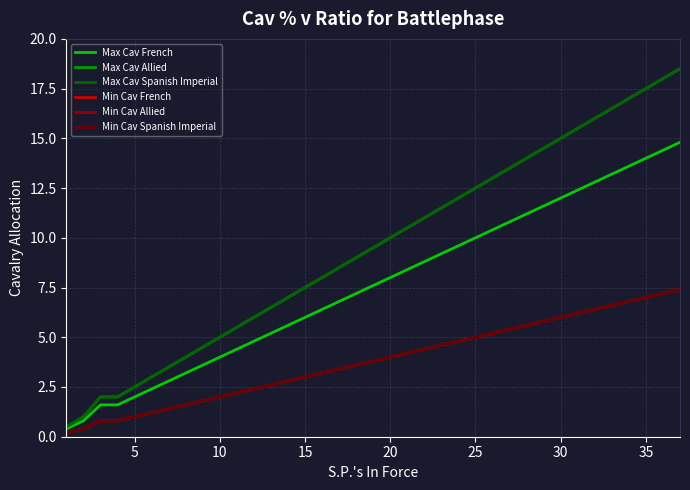

Reading left to right, transcribe all the data shown in this chart.

Max Cav French: 0.4	0.8	1.6	1.6	2.0	2.4	2.8	3.2	3.6	4.0	4.4	4.8	5.2	5.6	6.0	6.4	6.8	7.2	7.6	8.0	8.4	8.8	9.2	9.6	10.0	10.4	10.8	11.2	11.6	12.0	12.4	12.8	13.2	13.6	14.0	14.4	14.8
Max Cav Allied: 0.5	1.0	2.0	2.0	2.5	3.0	3.5	4.0	4.5	5.0	5.5	6.0	6.5	7.0	7.5	8.0	8.5	9.0	9.5	10.0	10.5	11.0	11.5	12.0	12.5	13.0	13.5	14.0	14.5	15.0	15.5	16.0	16.5	17.0	17.5	18.0	18.5
Max Cav Spanish Imperial: 0.5	1.0	2.0	2.0	2.5	3.0	3.5	4.0	4.5	5.0	5.5	6.0	6.5	7.0	7.5	8.0	8.5	9.0	9.5	10.0	10.5	11.0	11.5	12.0	12.5	13.0	13.5	14.0	14.5	15.0	15.5	16.0	16.5	17.0	17.5	18.0	18.5
Min Cav French: 0.2	0.4	0.8	0.8	1.0	1.2	1.4	1.6	1.8	2.0	2.2	2.4	2.6	2.8	3.0	3.2	3.4	3.6	3.8	4.0	4.2	4.4	4.6	4.8	5.0	5.2	5.4	5.6	5.8	6.0	6.2	6.4	6.6	6.8	7.0	7.2	7.4
Min Cav Allied: 0.2	0.4	0.8	0.8	1.0	1.2	1.4	1.6	1.8	2.0	2.2	2.4	2.6	2.8	3.0	3.2	3.4	3.6	3.8	4.0	4.2	4.4	4.6	4.8	5.0	5.2	5.4	5.6	5.8	6.0	6.2	6.4	6.6	6.8	7.0	7.2	7.4
Min Cav Spanish Imperial: 0.2	0.4	0.8	0.8	1.0	1.2	1.4	1.6	1.8	2.0	2.2	2.4	2.6	2.8	3.0	3.2	3.4	3.6	3.8	4.0	4.2	4.4	4.6	4.8	5.0	5.2	5.4	5.6	5.8	6.0	6.2	6.4	6.6	6.8	7.0	7.2	7.4